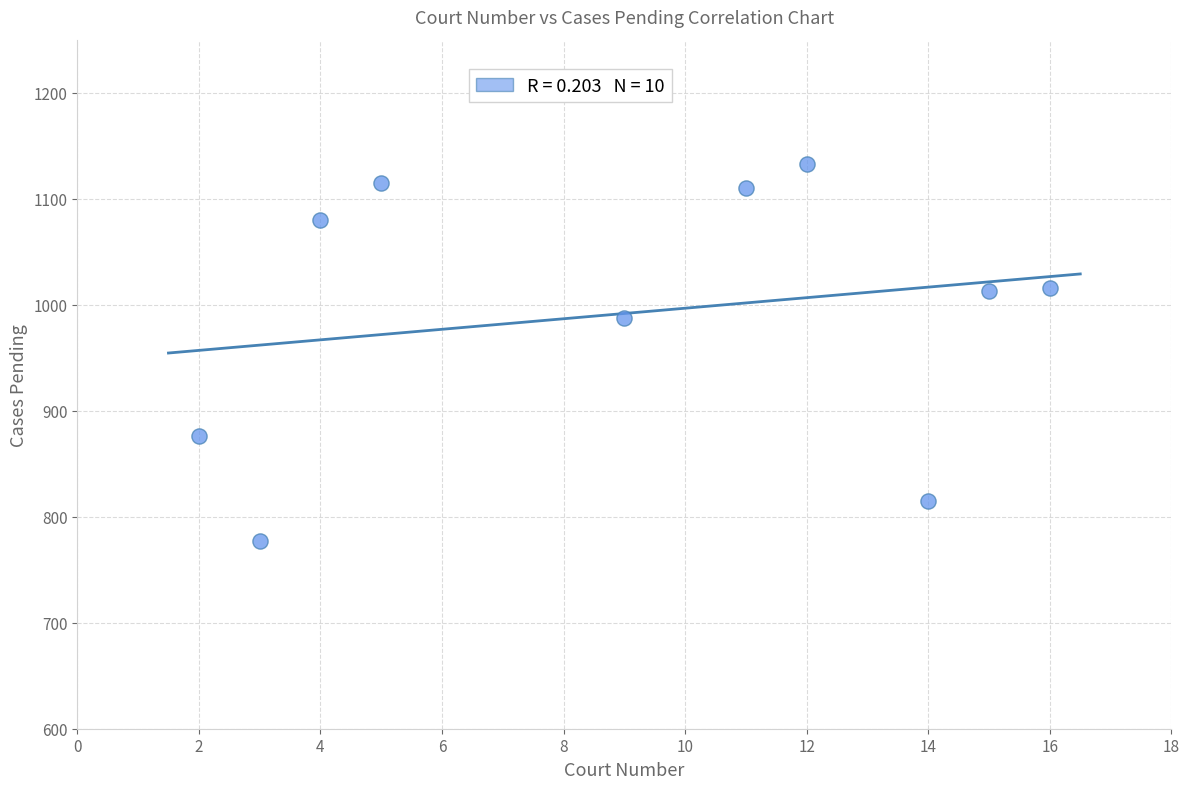

What is the average X value?

9